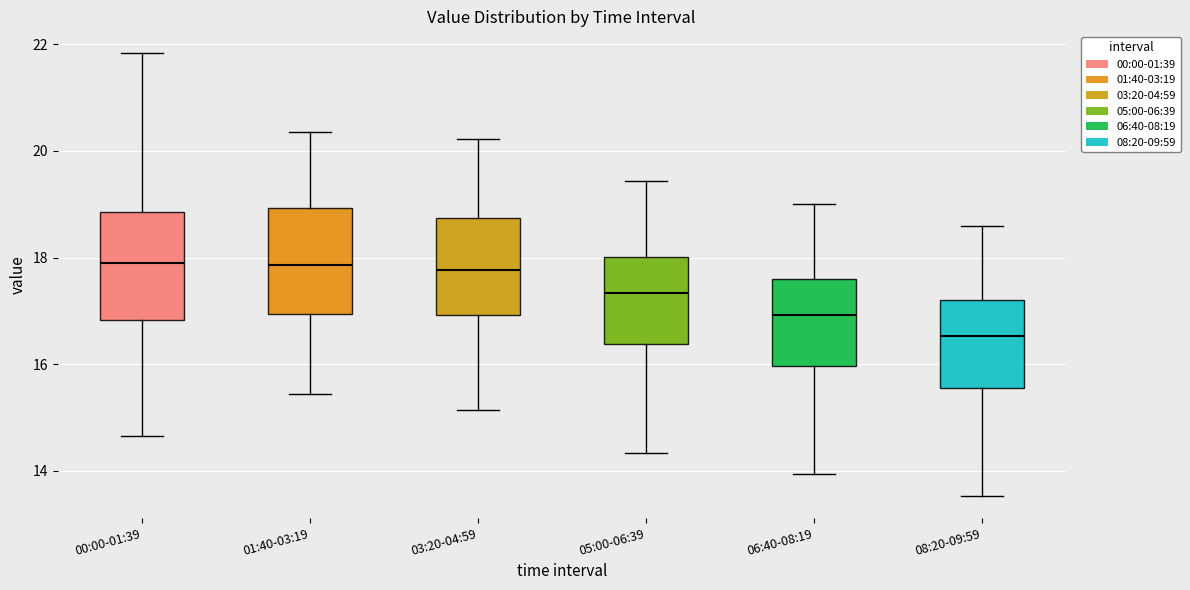

Reading left to right, transcribe this box plot: for each box, give where its median line is, the range the box spans, and where its two whiskers end, as read against the y-axis. The values are not printed on the chart, so give them approximately, as read against the axis.

00:00-01:39: median 18.0, box 16.8 to 18.8, whiskers 14.6 to 21.8
01:40-03:19: median 17.8, box 17.0 to 19.0, whiskers 15.4 to 20.4
03:20-04:59: median 17.8, box 17.0 to 18.8, whiskers 15.2 to 20.2
05:00-06:39: median 17.4, box 16.4 to 18.0, whiskers 14.4 to 19.4
06:40-08:19: median 17.0, box 16.0 to 17.6, whiskers 14.0 to 19.0
08:20-09:59: median 16.6, box 15.6 to 17.2, whiskers 13.6 to 18.6